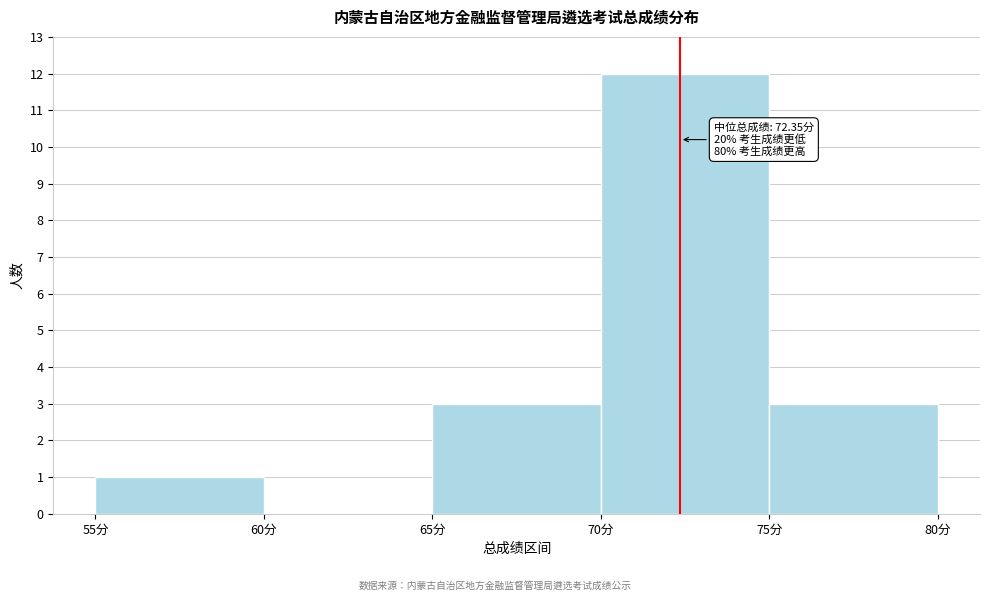

Over which range of the x-axis is the bar tallest?

70 to 75